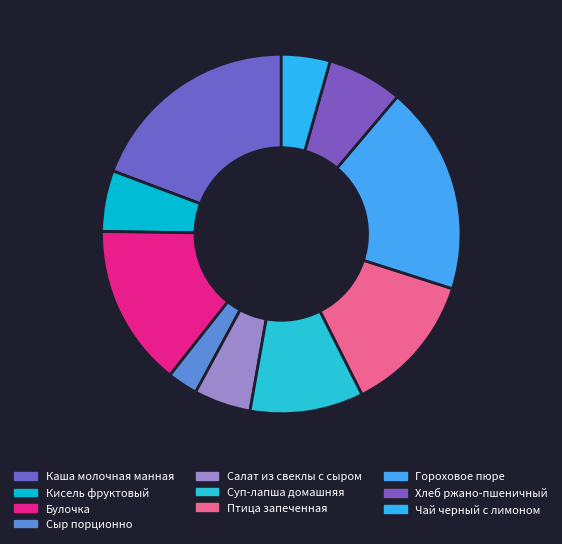

How many slices are in this pie chart?

10